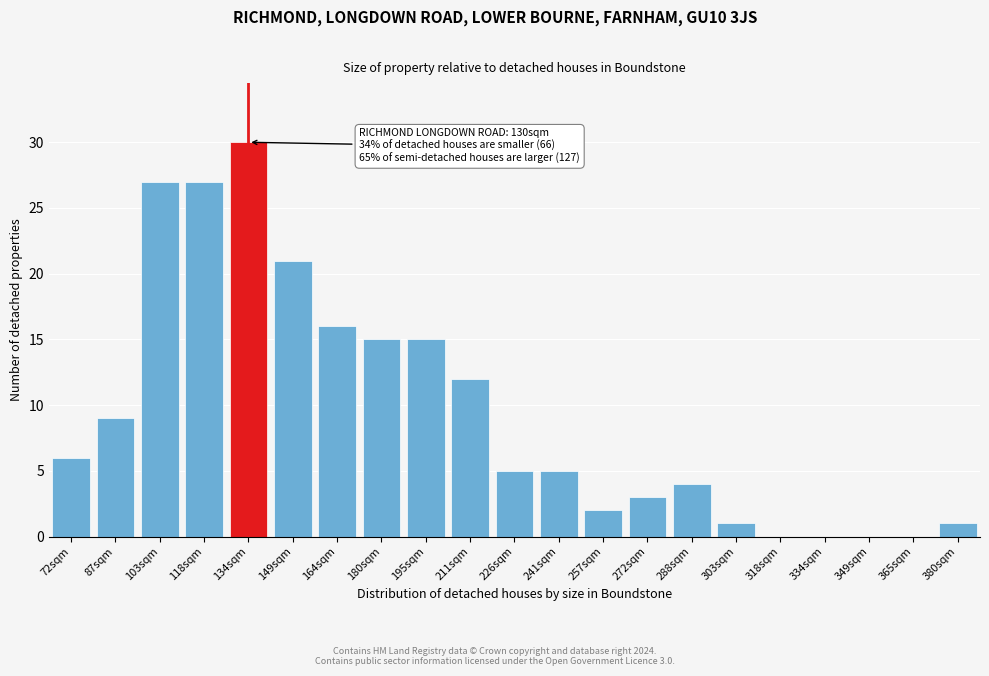

Reading left to right, extract all data points from this chart.

72sqm=6	87sqm=9	103sqm=27	118sqm=27	134sqm=30	149sqm=21	164sqm=16	180sqm=15	195sqm=15	211sqm=12	226sqm=5	241sqm=5	257sqm=2	272sqm=3	288sqm=4	303sqm=1	318sqm=0	334sqm=0	349sqm=0	365sqm=0	380sqm=1